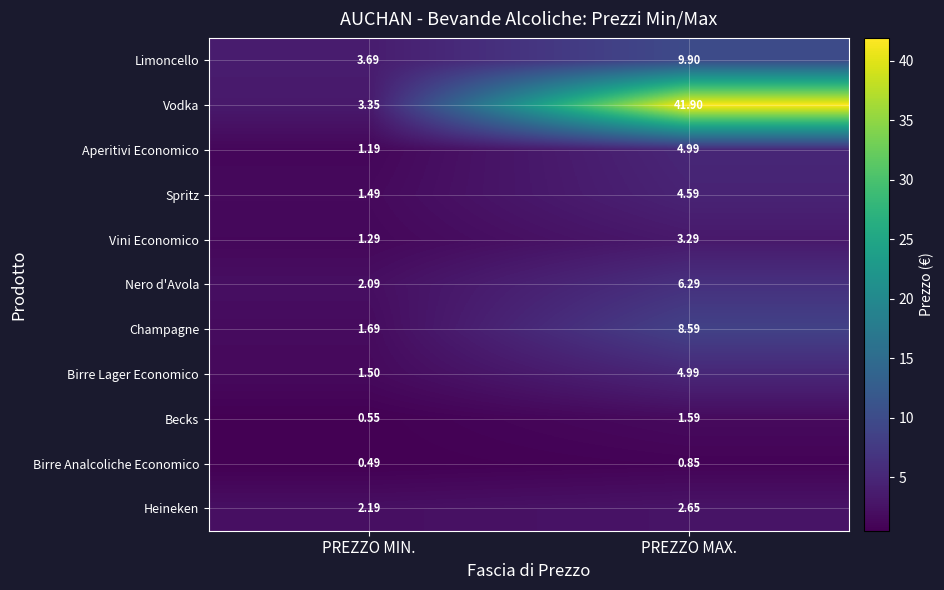

Where is Limoncello nearest to the value 6?

PREZZO MIN.